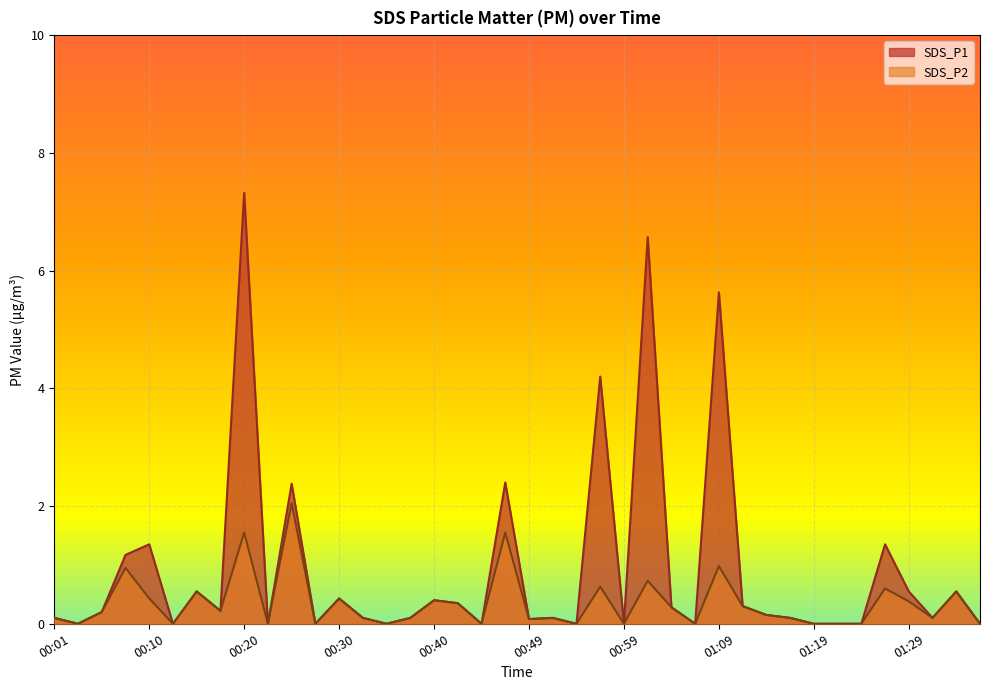

Rank the series at 01:29 from lowest to highest value.

SDS_P2, SDS_P1